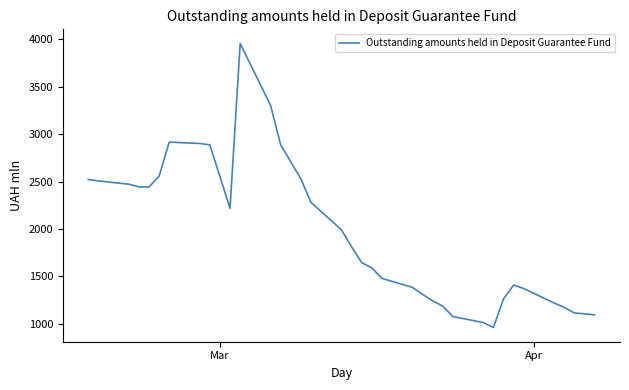

What is the smallest value displayed?

960.5